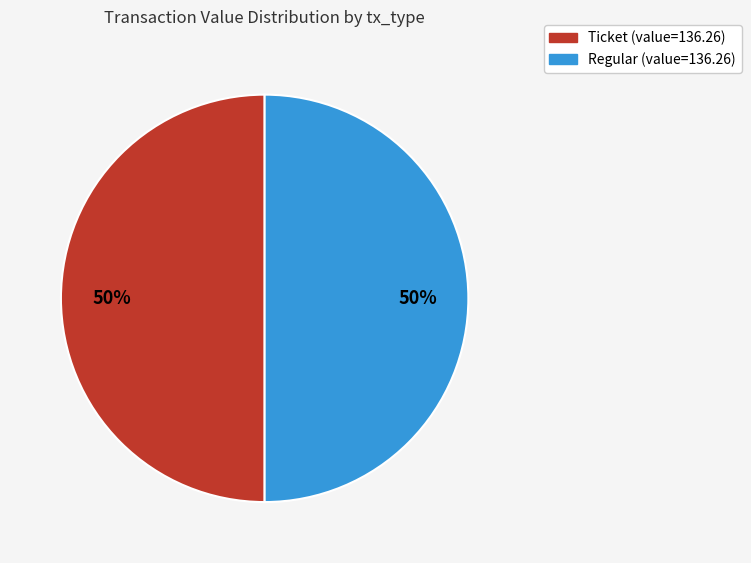

To the nearest percent, what is the average slice percentage?

50%